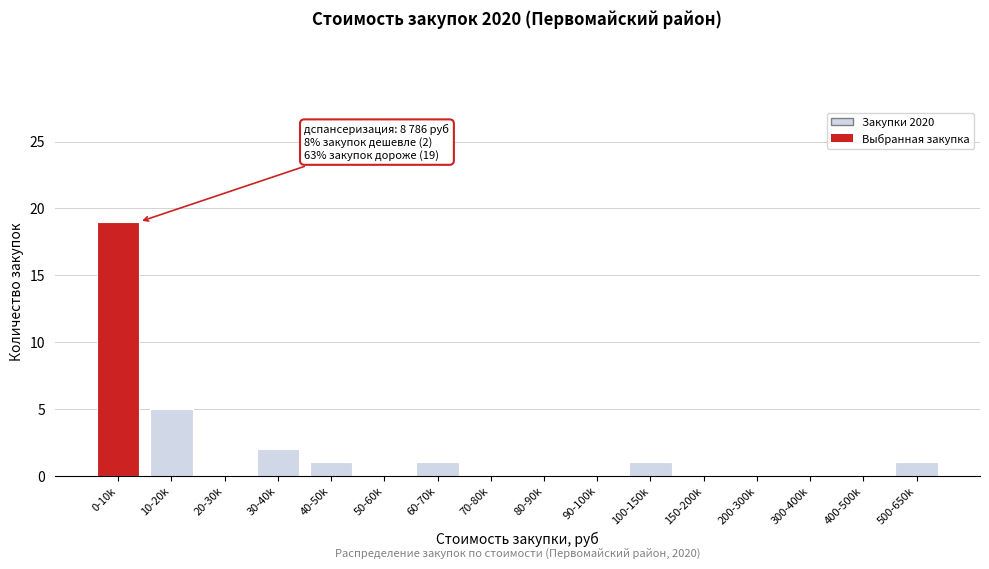

Reading left to right, extract all data points from this chart.

0-10k=19	10-20k=5	20-30k=0	30-40k=2	40-50k=1	50-60k=0	60-70k=1	70-80k=0	80-90k=0	90-100k=0	100-150k=1	150-200k=0	200-300k=0	300-400k=0	400-500k=0	500-650k=1